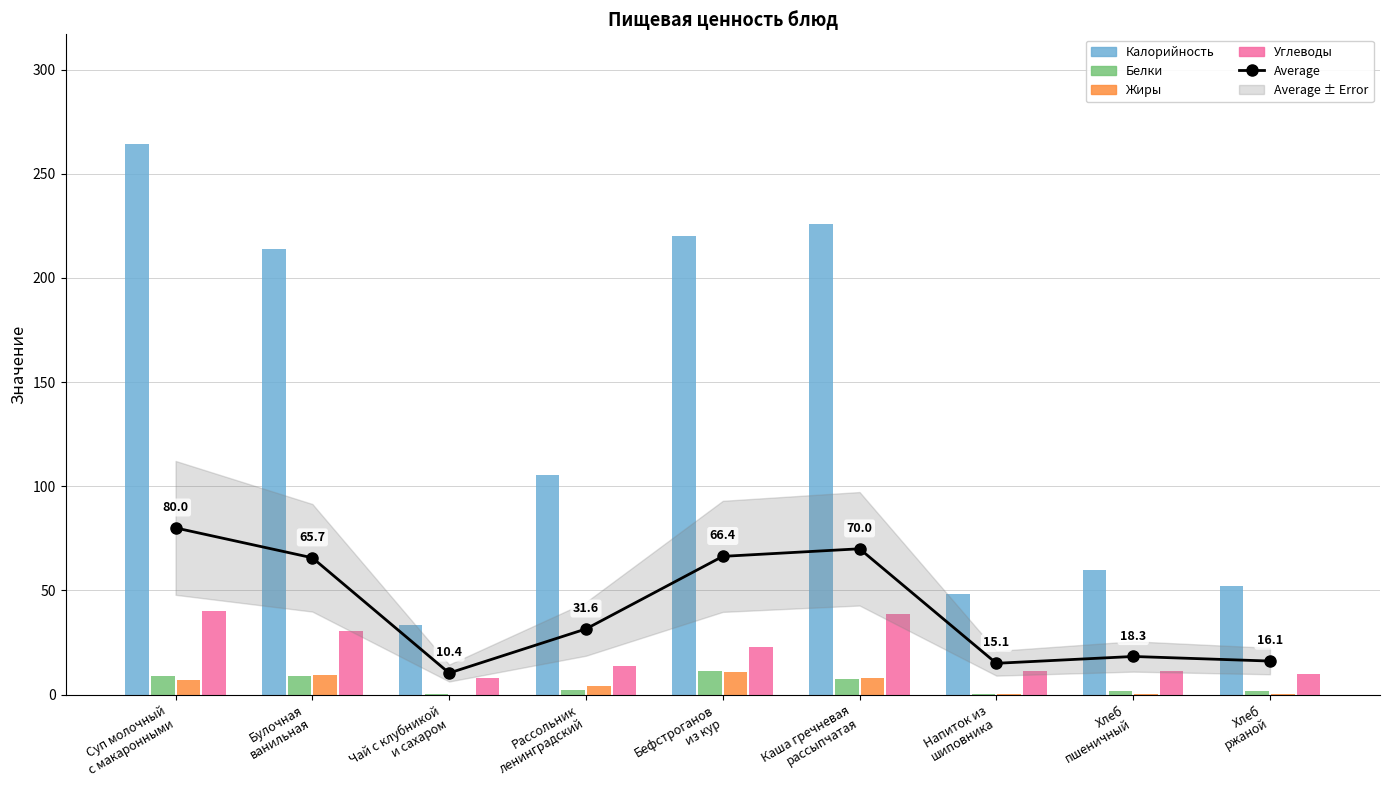

What is the total value across all series at Хлеб
ржаной?

80.7